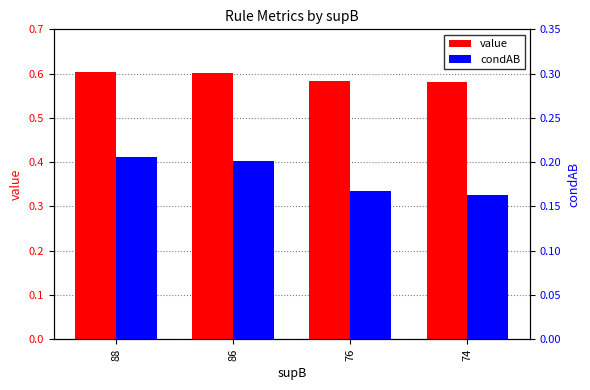

What is the spread (max minus min) of values at 86?

0.4